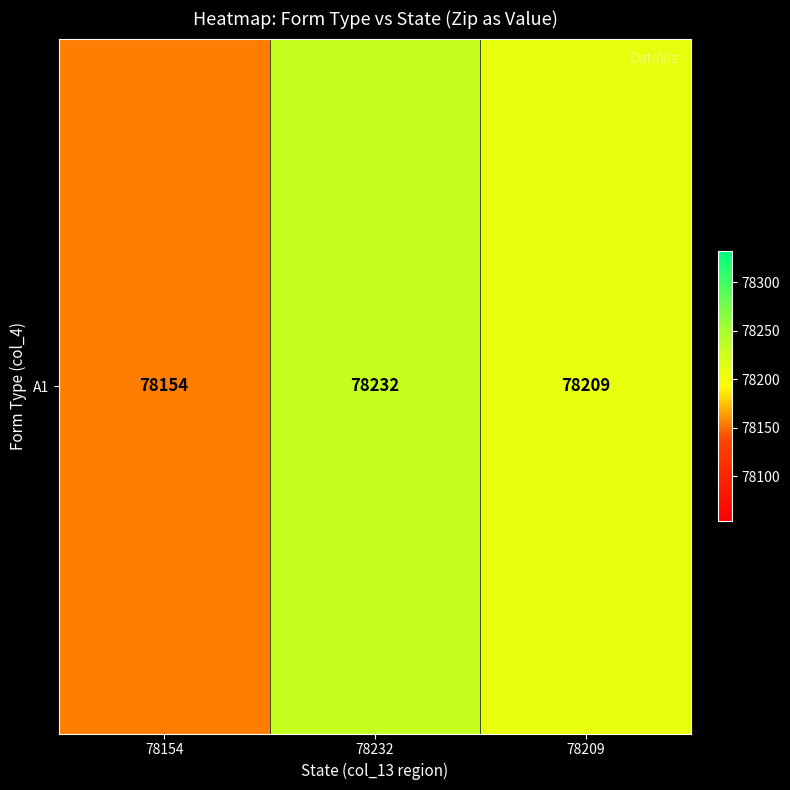

The value at 78232 is 78232. True or false?

True